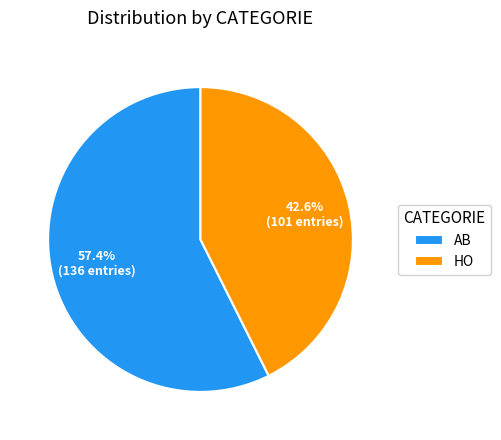

Count the number of slices in the pie.

2